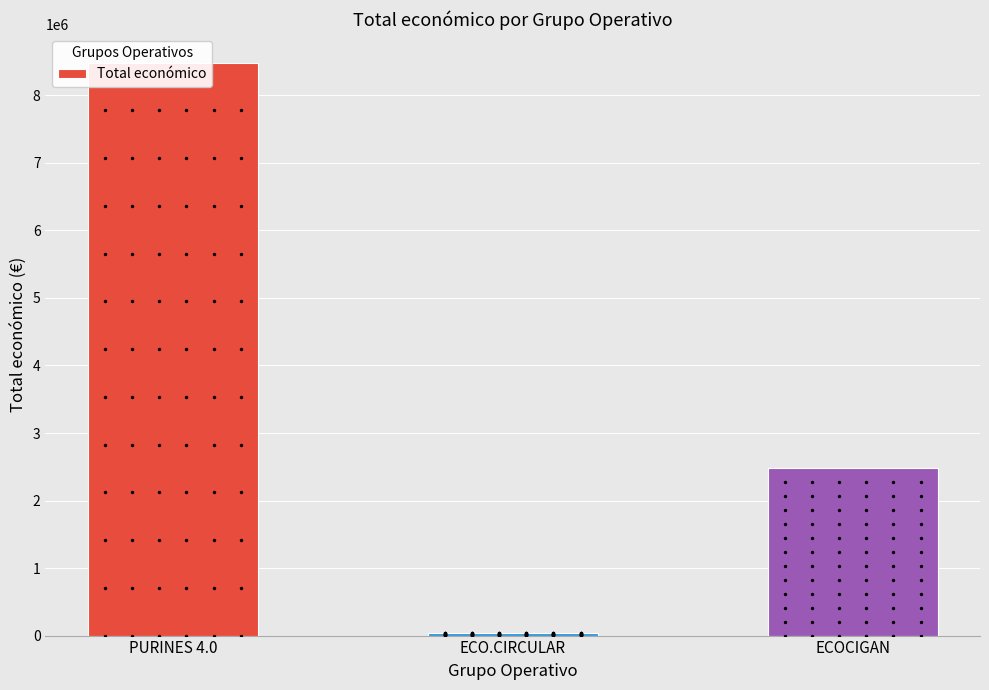

What is the change in value from PURINES 4.0 to ECOCIGAN?

-6001285